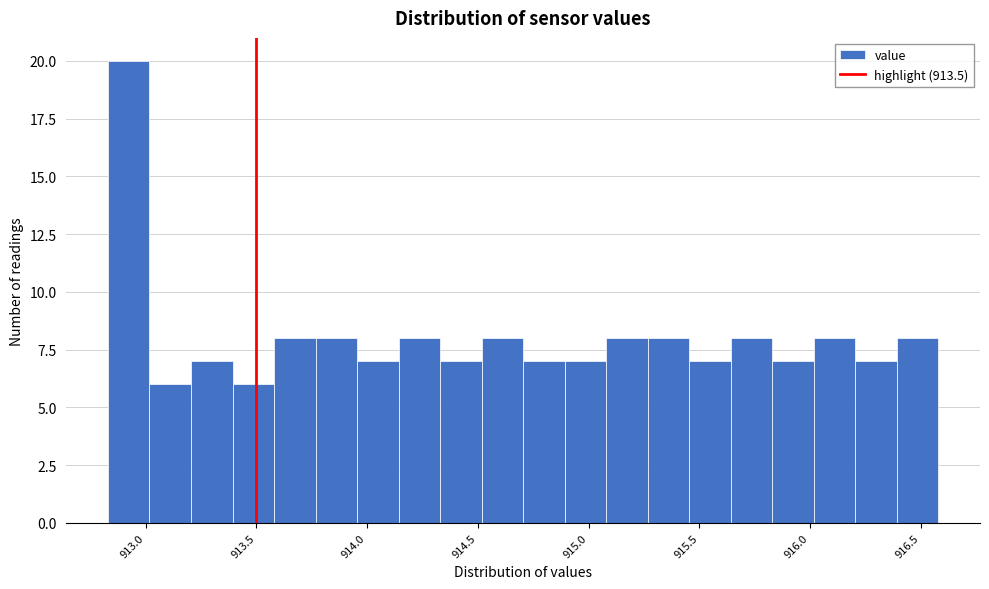

Read against the x-axis, roughly where is the centre of the tallest bar?

912.90